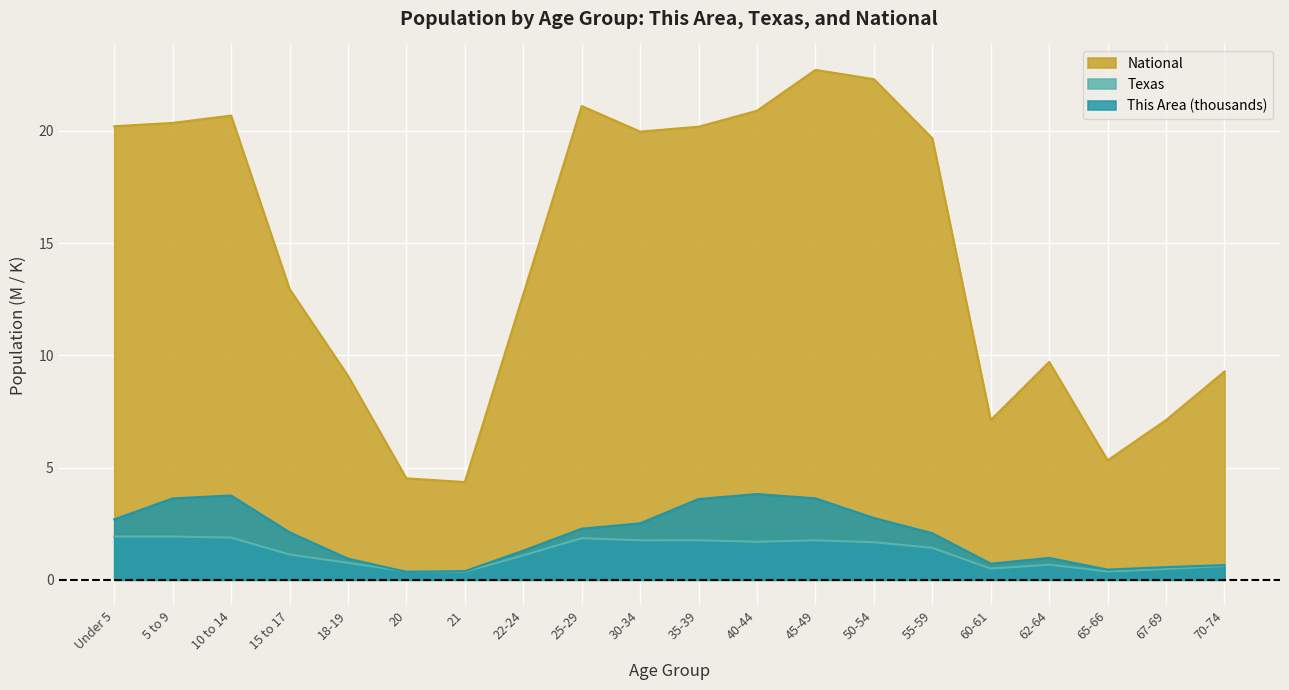

At how many categories does at least one series exceed 6?

17